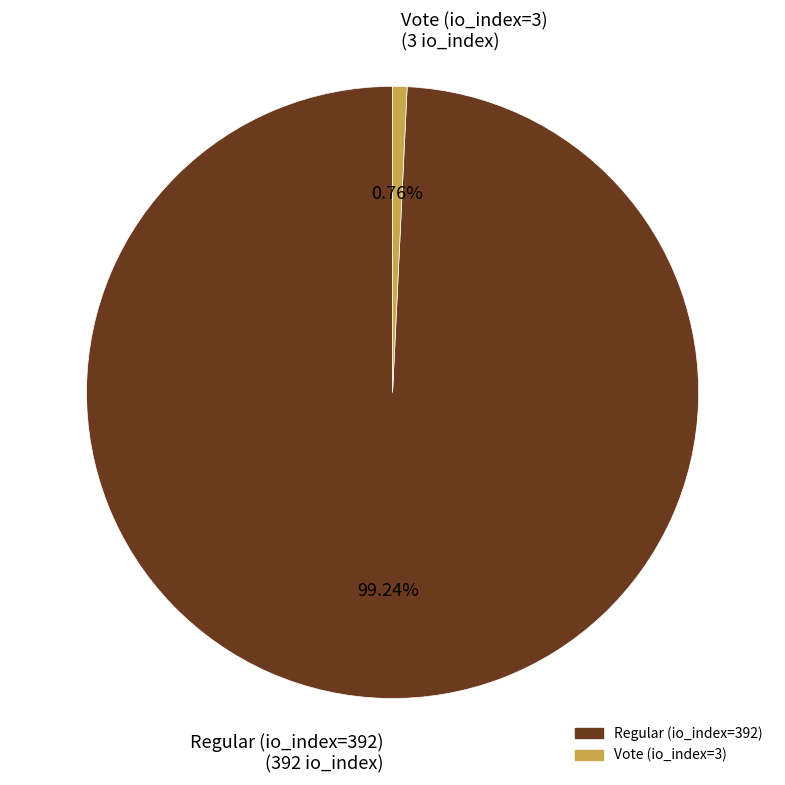

To the nearest percent, what is the average slice percentage?

50%